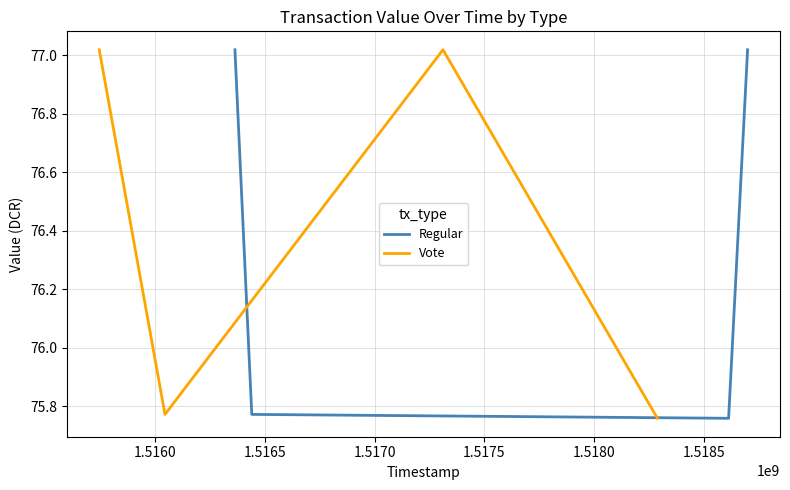

Reading left to right, what are all the values shown in this chart?

Regular: 77.0	75.8	75.8	77.0
Vote: 77.0	75.8	77.0	75.8